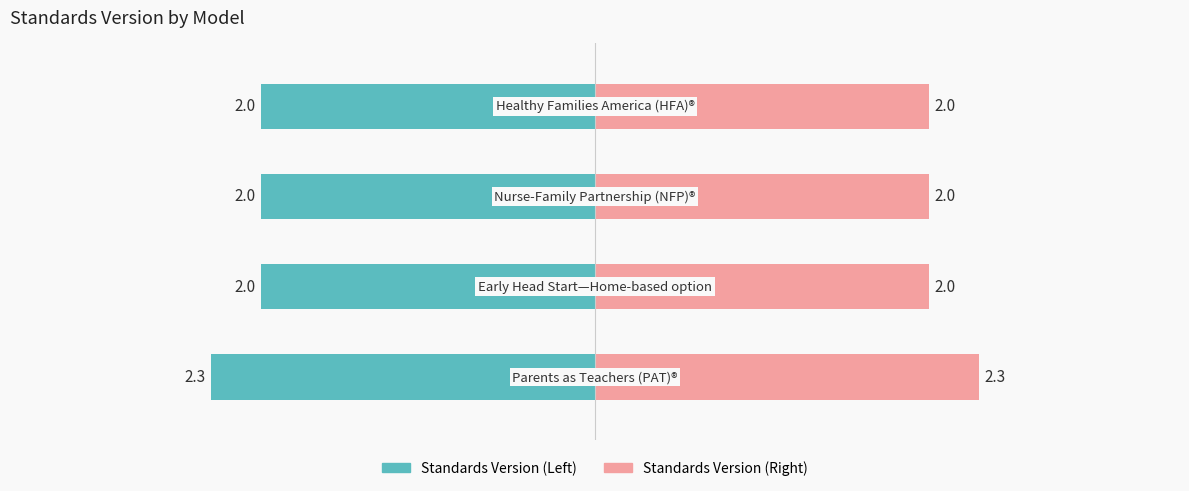

Rank the series by their maximum value, from lowest to highest.

Standards Version (Left), Standards Version (Right)